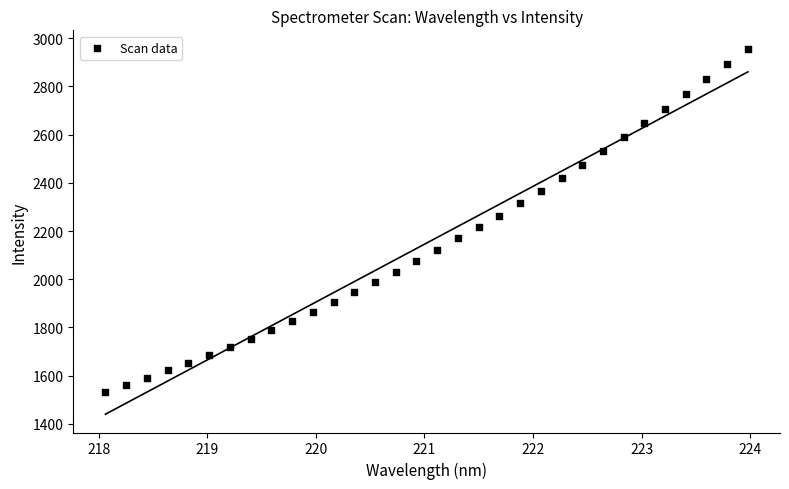

What is the range of X values (max minus min)?

5.9